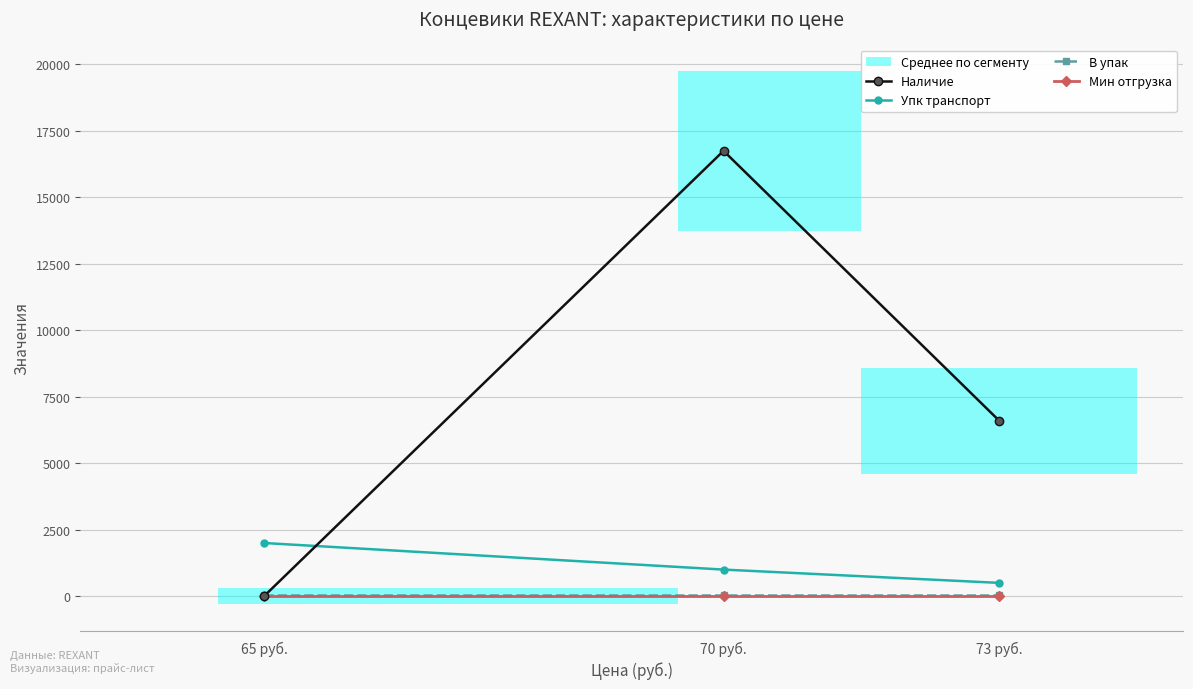

What position from the right is 70 руб.?

2